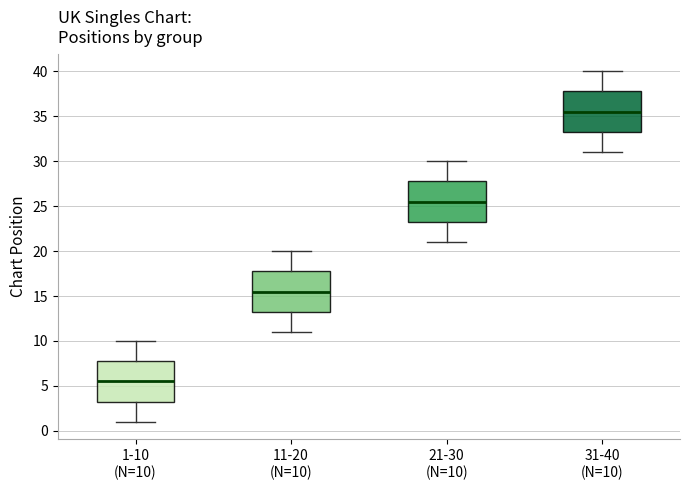

Reading left to right, read every box against the y-axis: the position of its median line, the range the box covers, and the ends of its whiskers. The values are not printed on the chart, so give them approximately, as read against the axis.

1-10 (N=10): median 5.5, box 3.5 to 8.0, whiskers 1.0 to 10.0
11-20 (N=10): median 15.5, box 13.5 to 18.0, whiskers 11.0 to 20.0
21-30 (N=10): median 25.5, box 23.5 to 28.0, whiskers 21.0 to 30.0
31-40 (N=10): median 35.5, box 33.5 to 38.0, whiskers 31.0 to 40.0